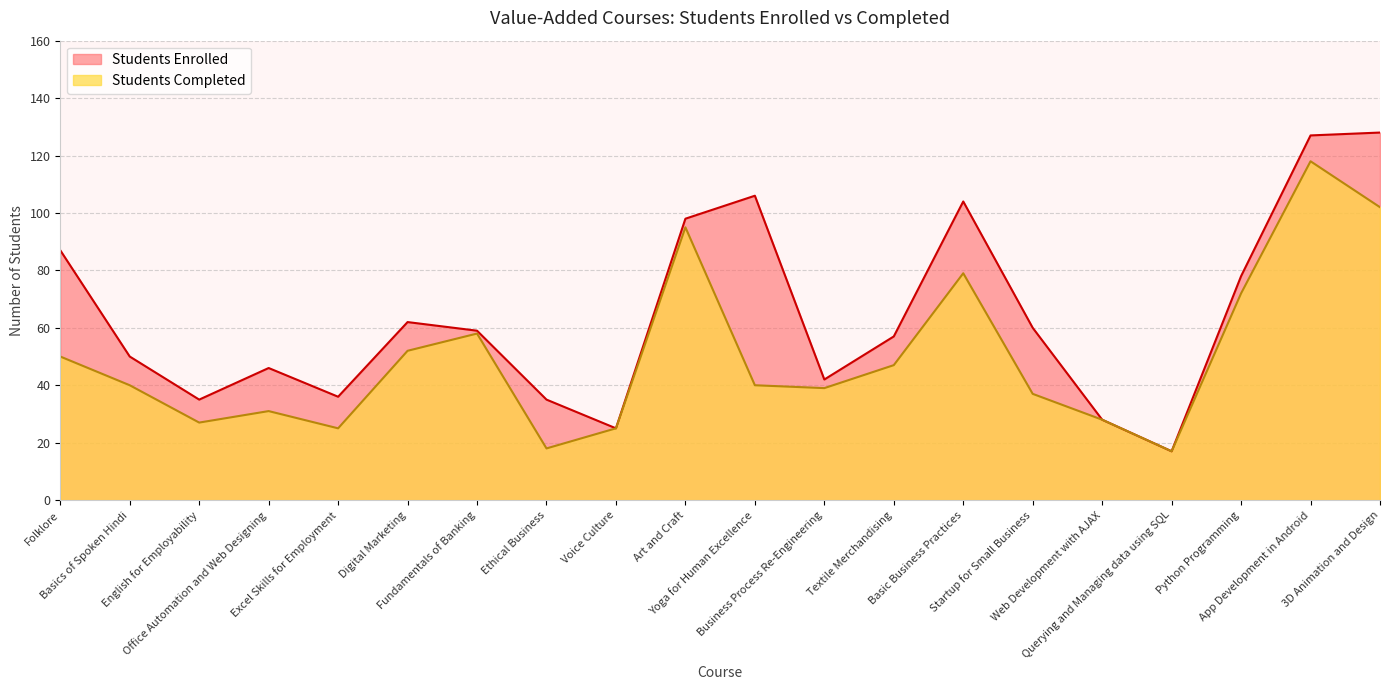

True or false: Students Completed and Students Enrolled cross at least once.

False